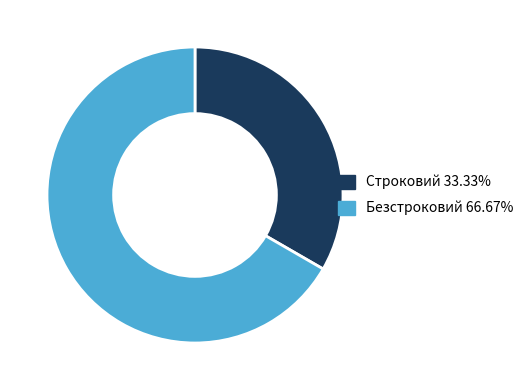

Combined, do Безстроковий and Строковий account for over 50%?

Yes